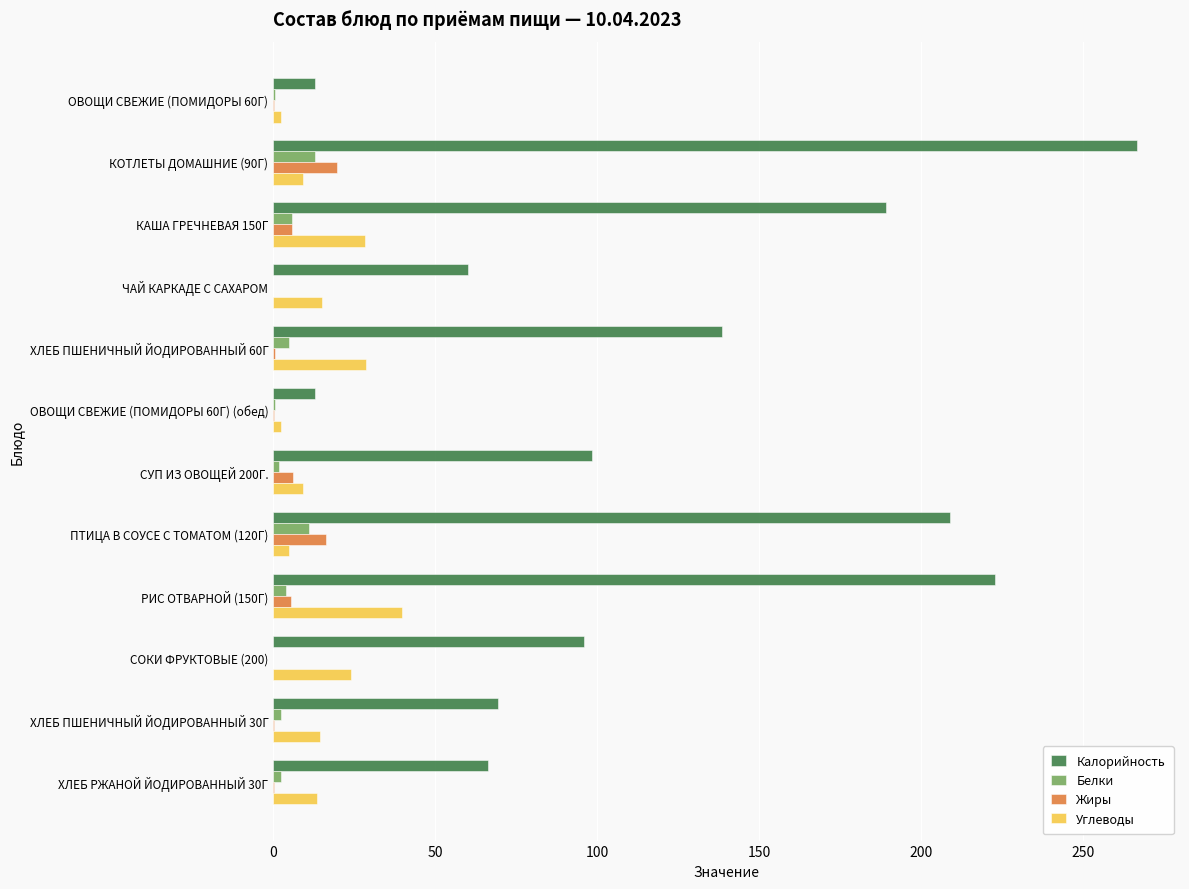

What is the maximum value shown in the chart?

266.6